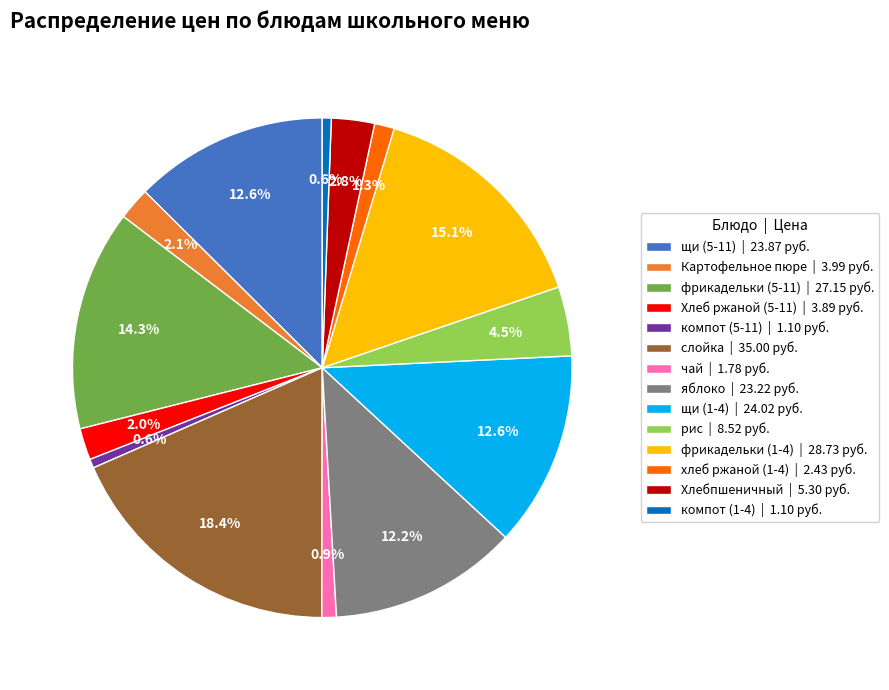

Between щи (1-4) | 24.02 руб. and фрикадельки (1-4) | 28.73 руб., which is larger?

фрикадельки (1-4) | 28.73 руб.